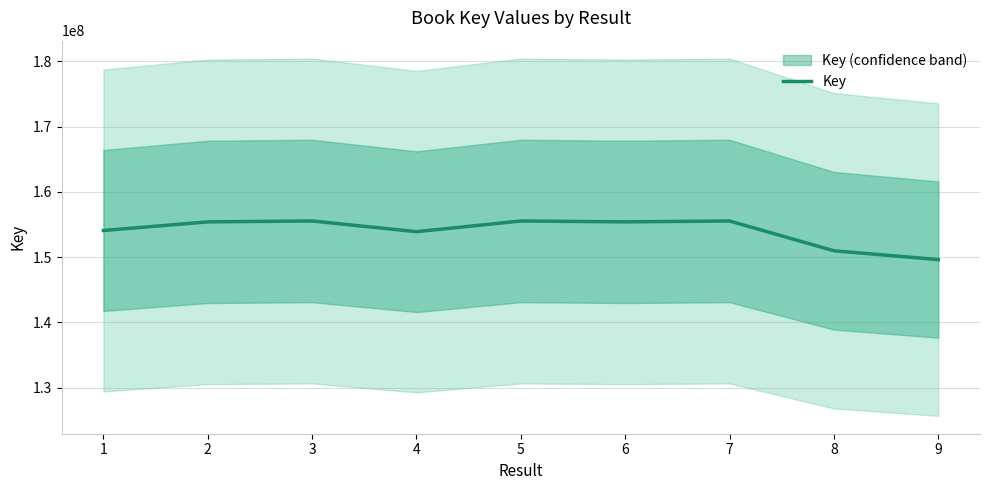

Which category has the lowest value across all series?

9